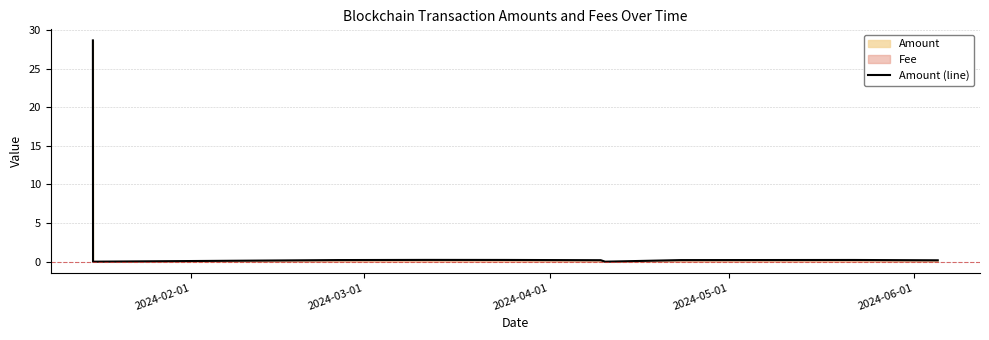

How many interior local valleys (lower than both neighbors) does the data have?

2